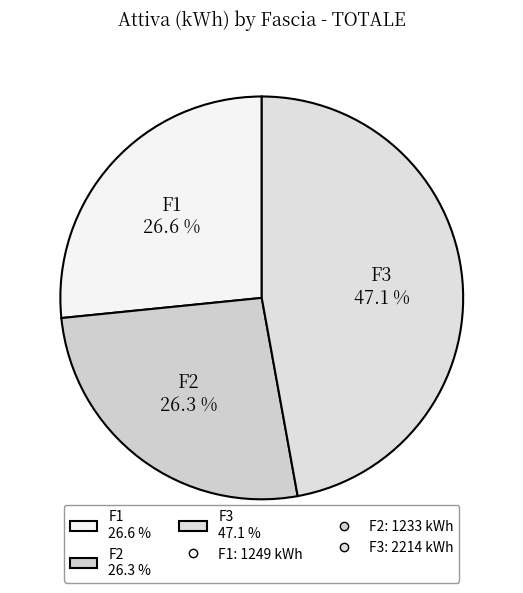

True or false: F3 accounts for 47% of the total.

True